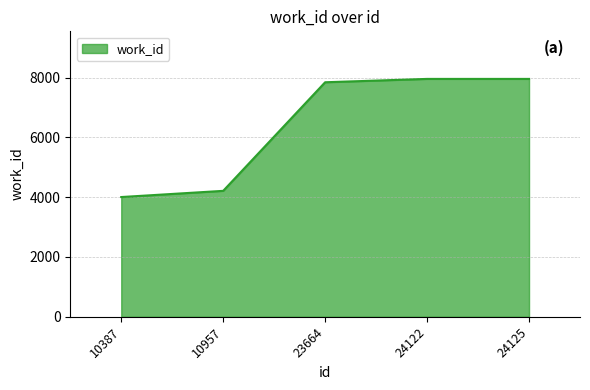

What is the ratio of the value at 24122 to the value at 10957?

1.9